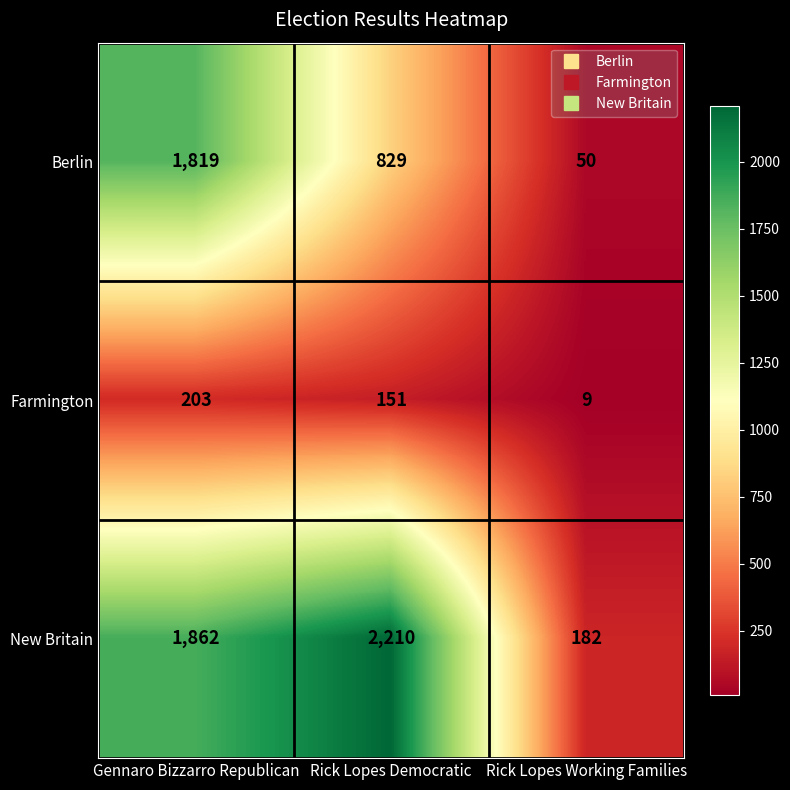

What is the difference between the maximum and minimum values in the New Britain series?

2028